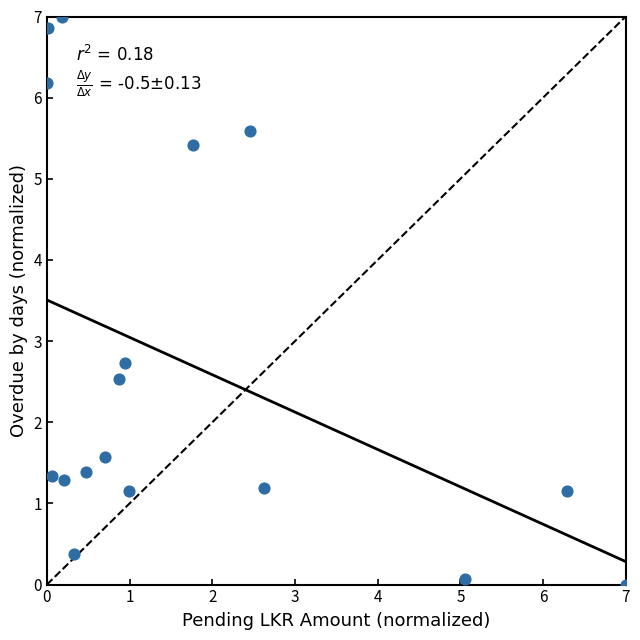

What is the range of Y values (max minus min)?

7.0